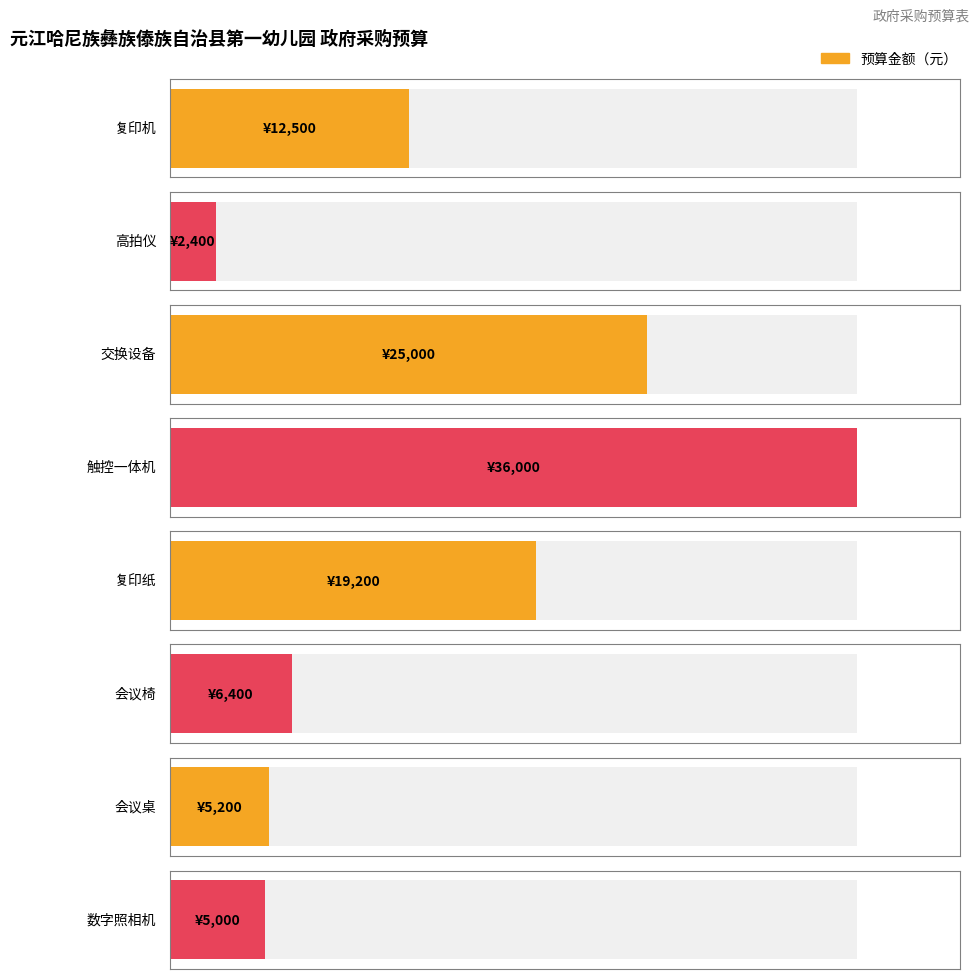

What is the difference between the second highest and minimum values in the 预算金额（元） series?

22600